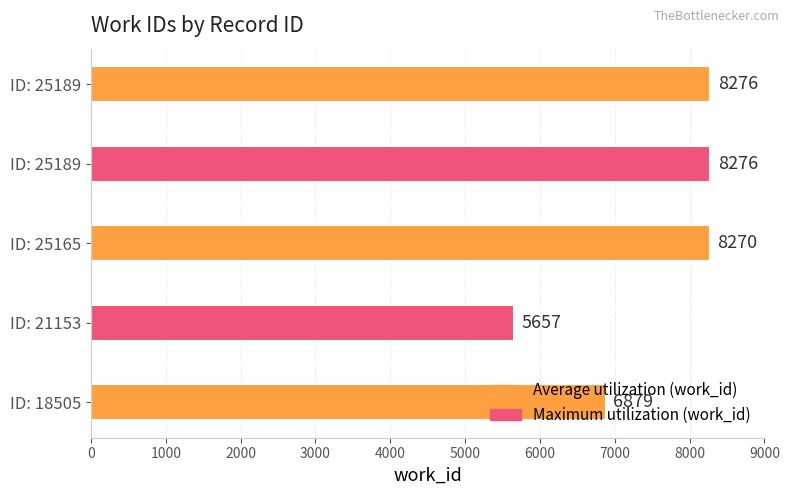

How many categories are shown in the chart?

5